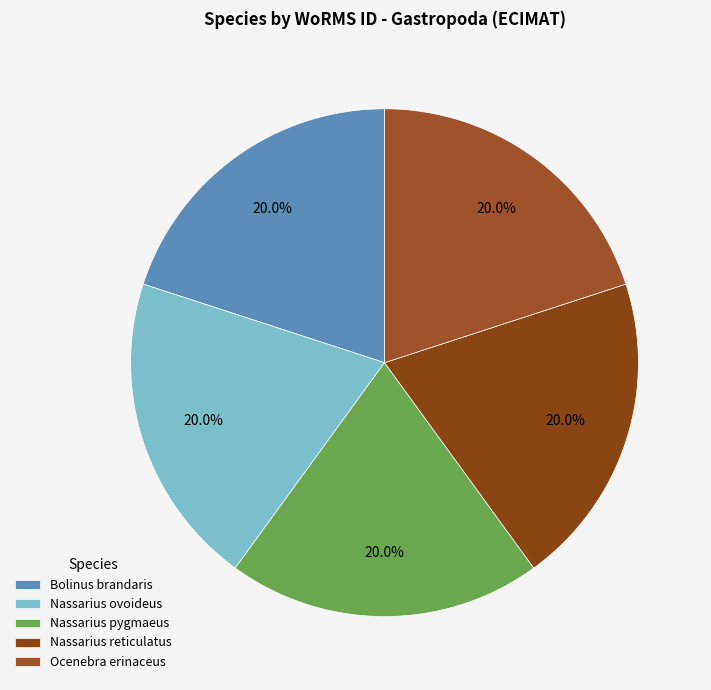

How many segments does this pie chart have?

5